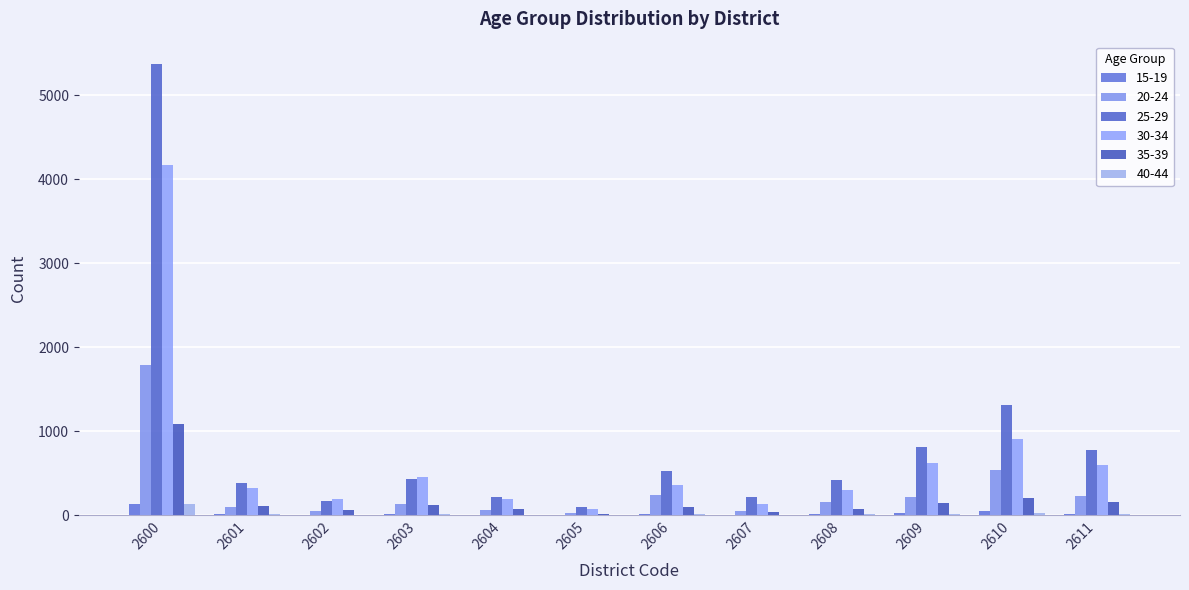

List the labels in order of 30-34 value, largest first.

2600, 2610, 2609, 2611, 2603, 2606, 2601, 2608, 2602, 2604, 2607, 2605